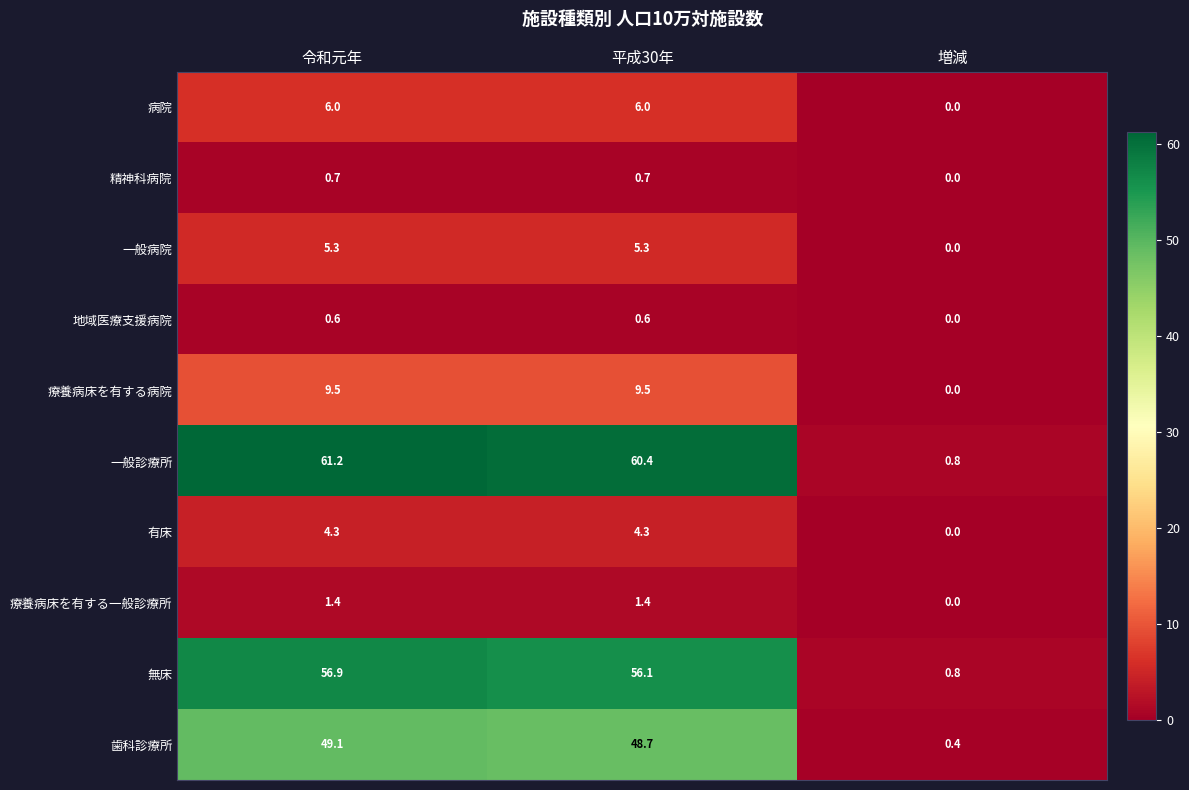

Rank the series at 平成30年 from lowest to highest value.

地域医療支援病院, 精神科病院, 療養病床を有する一般診療所, 有床, 一般病院, 病院, 療養病床を有する病院, 歯科診療所, 無床, 一般診療所